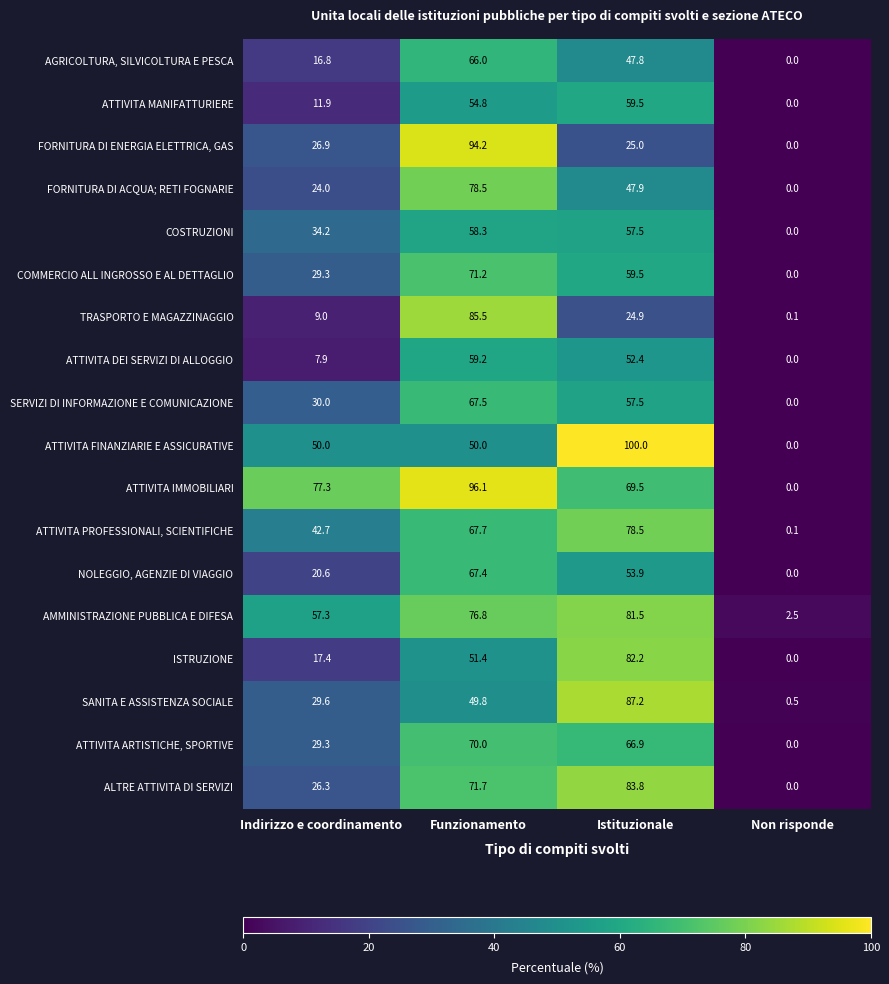

At which category is the sum across all series the highest?

Funzionamento